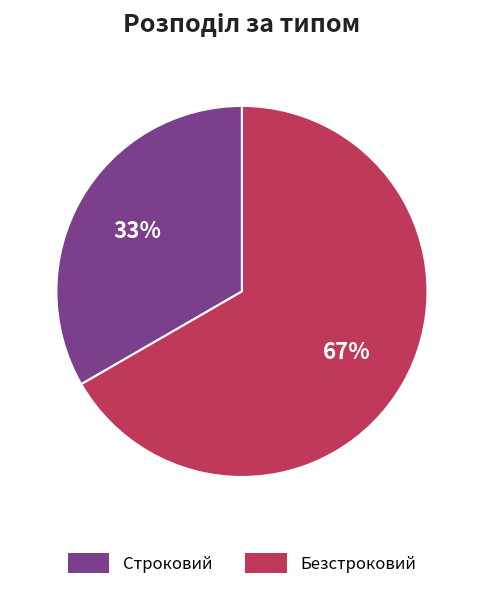

Which category has the biggest portion of the pie?

Безстроковий